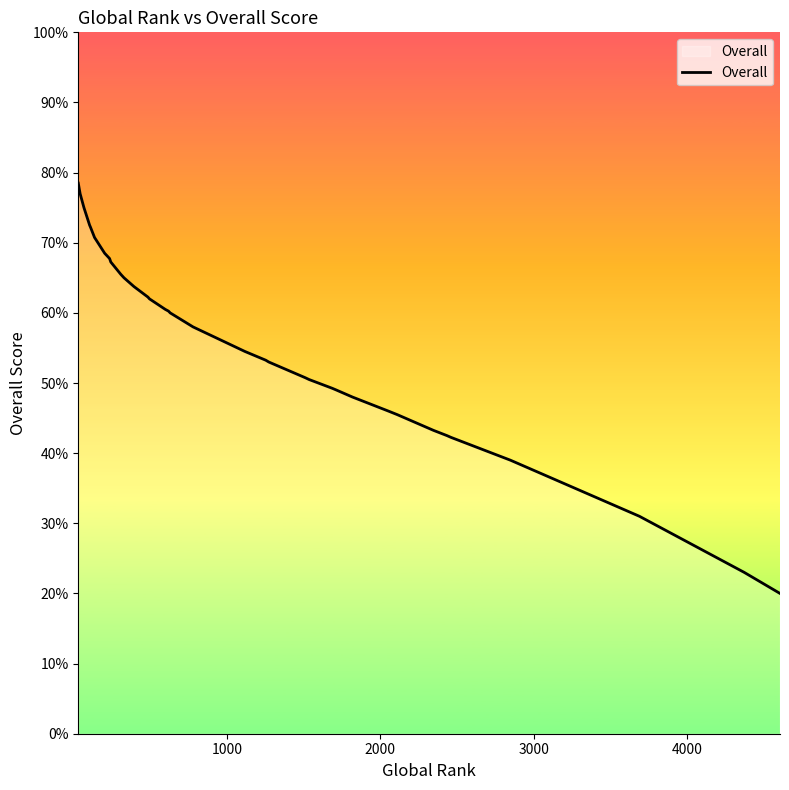

What is the smallest value displayed?

20.0